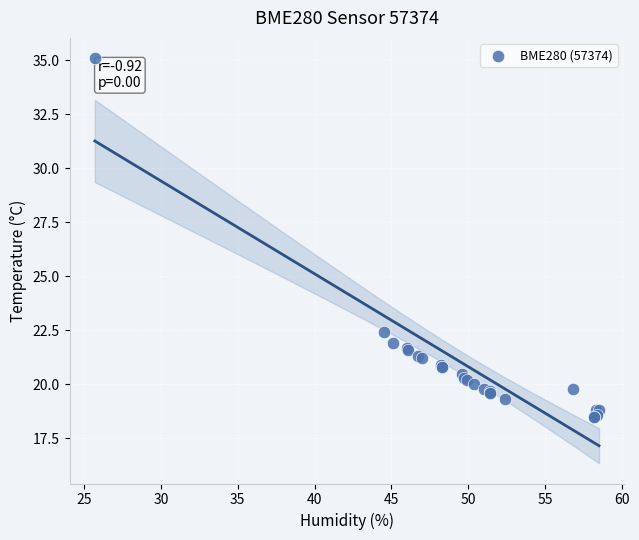

What Y value in the scatter plot is closest to 26?

22.4